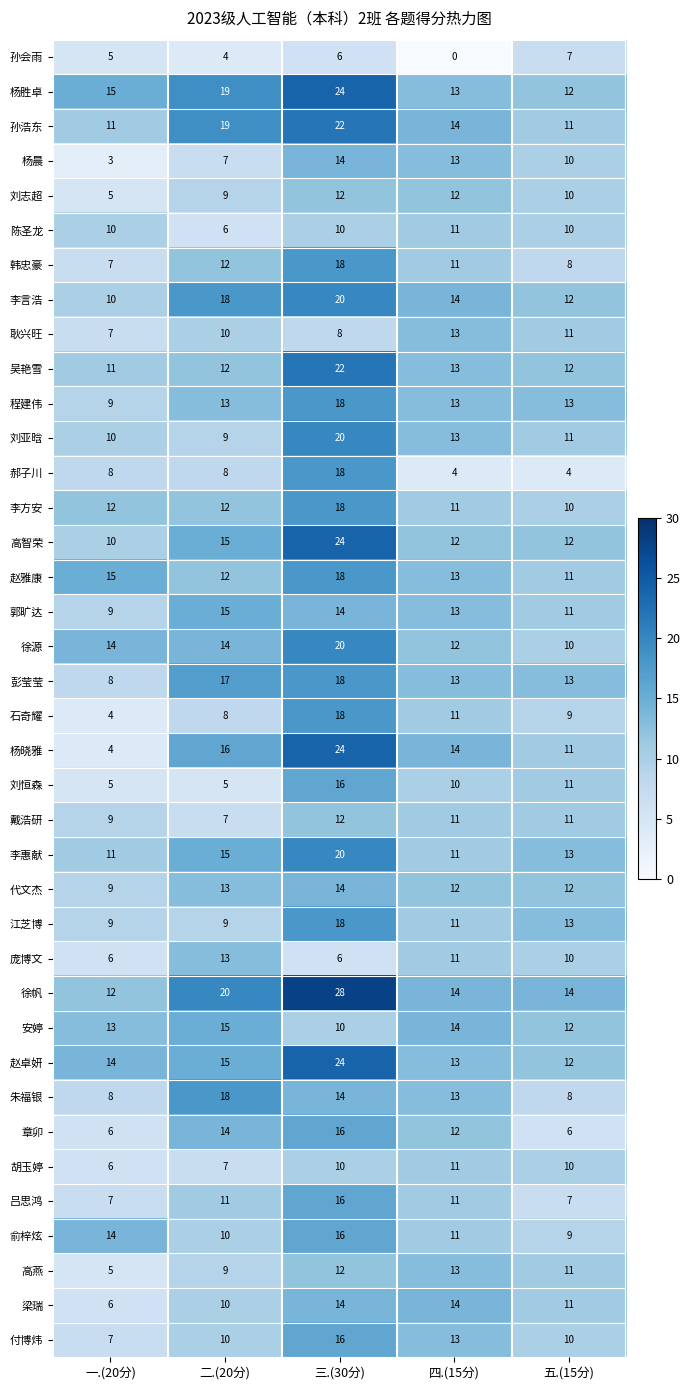

Is it true that 徐帆 equals 40 at 三.(30分)?

False